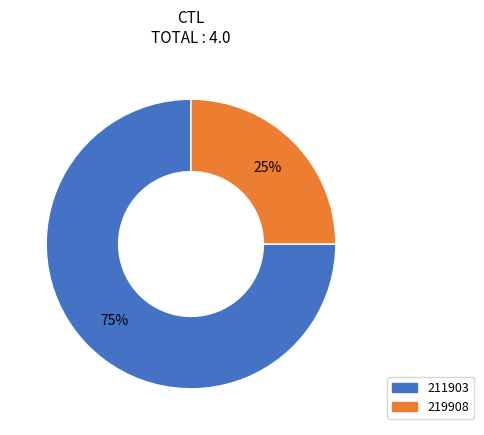

Which slice is the smallest?

219908